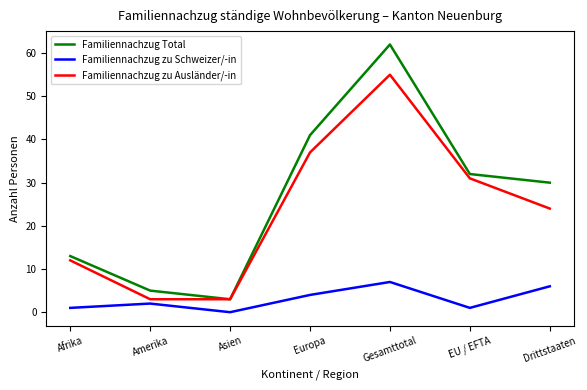

True or false: Familiennachzug Total has more than 2 points higher than both neighbors.

False